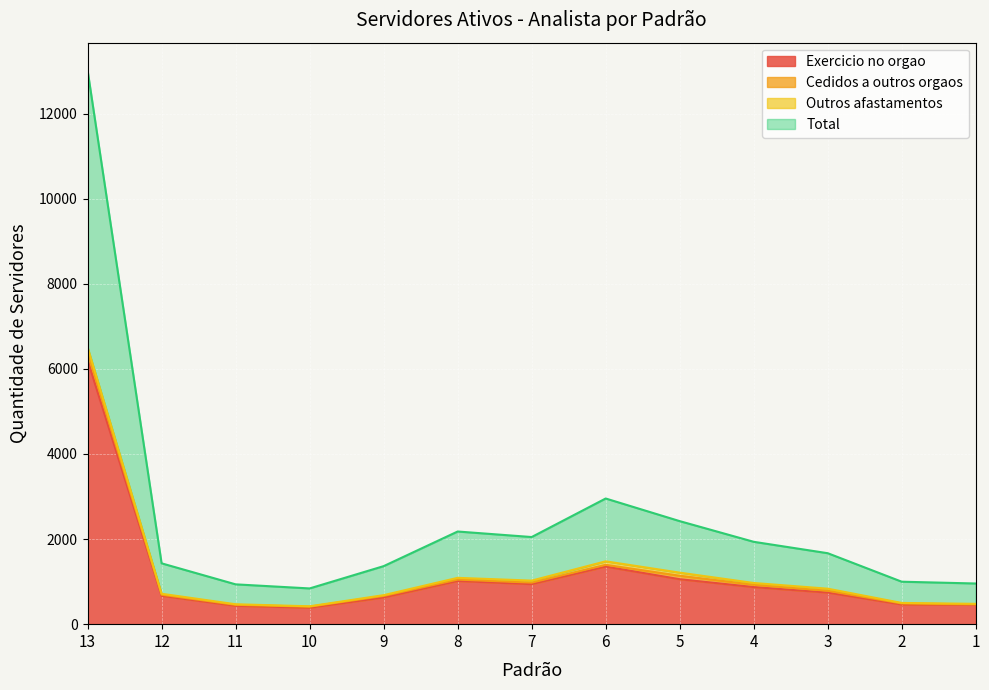

Read the Total value at 2.

499